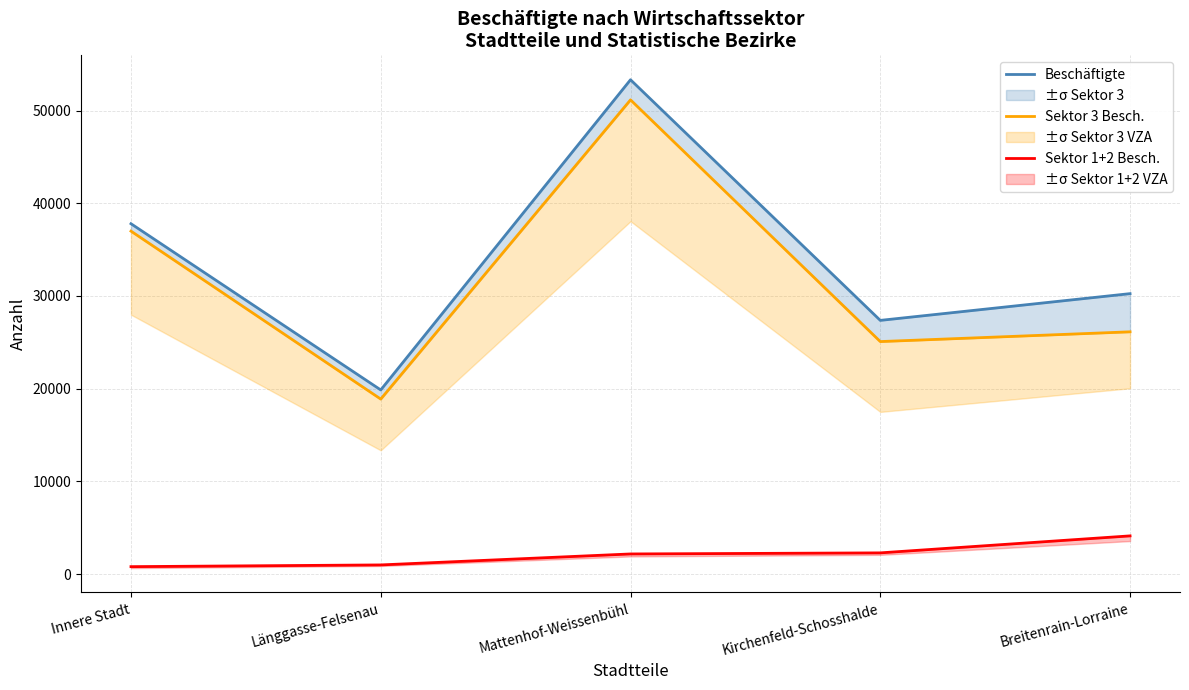

Reading left to right, transcribe all the data shown in this chart.

Beschäftigte: 37796	19864	53328	27368	30253
Sektor 3 Besch.: 36996	18878	51158	25082	26134
Sektor 1+2 Besch.: 800	986	2170	2286	4119